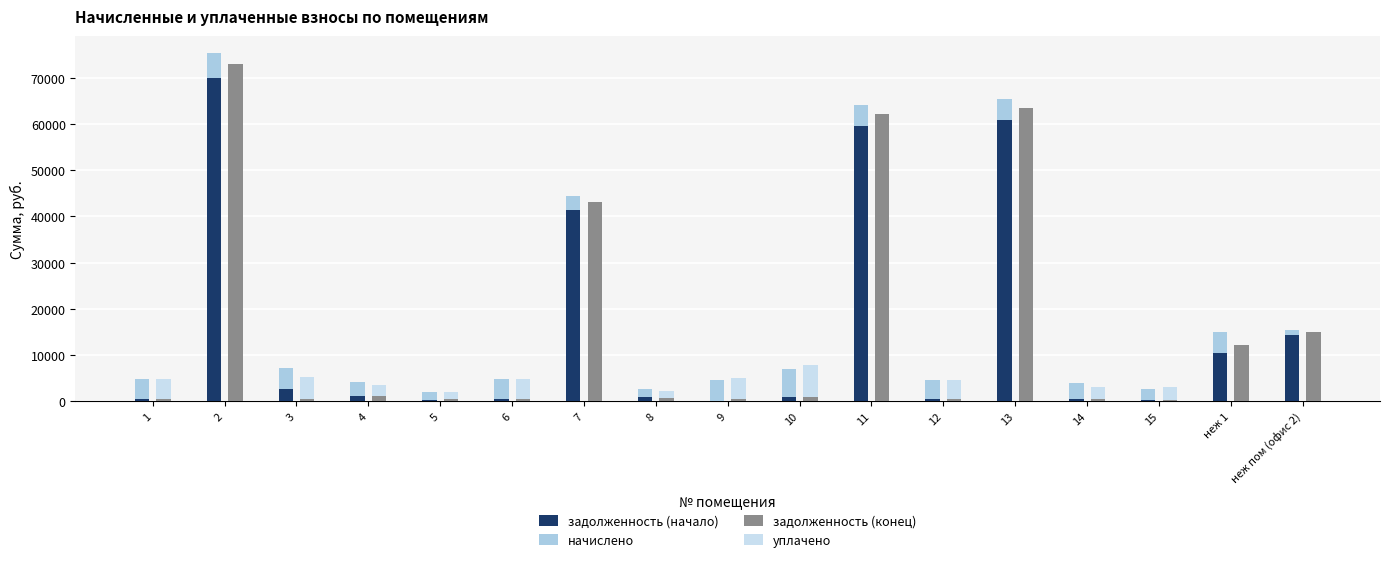

What is the maximum value for задолженность (начало)?

70042.8